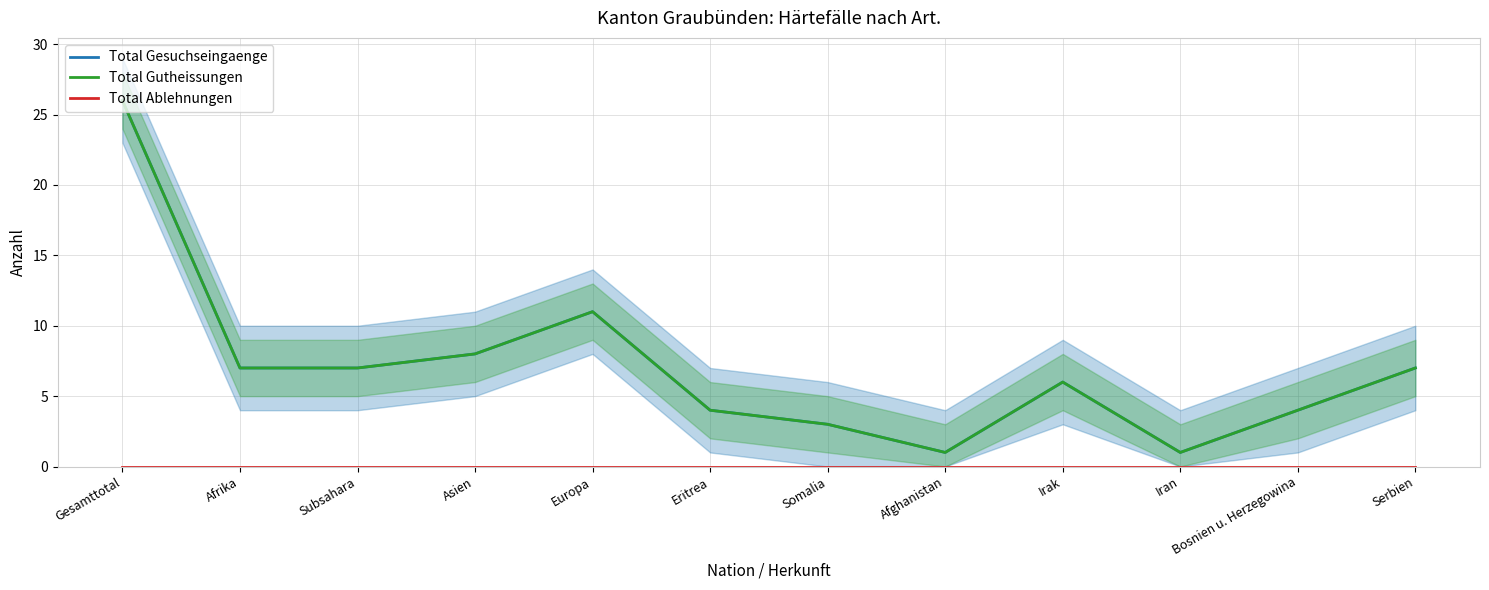

Which category has the highest value in the Total Ablehnungen series?

Gesamttotal